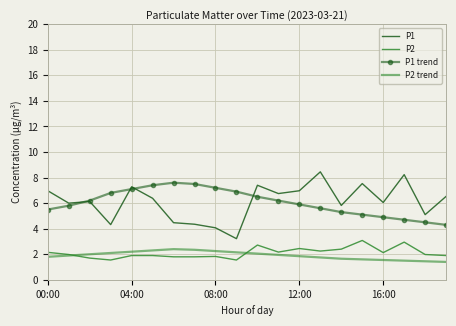

How many categories are shown in the chart?

20